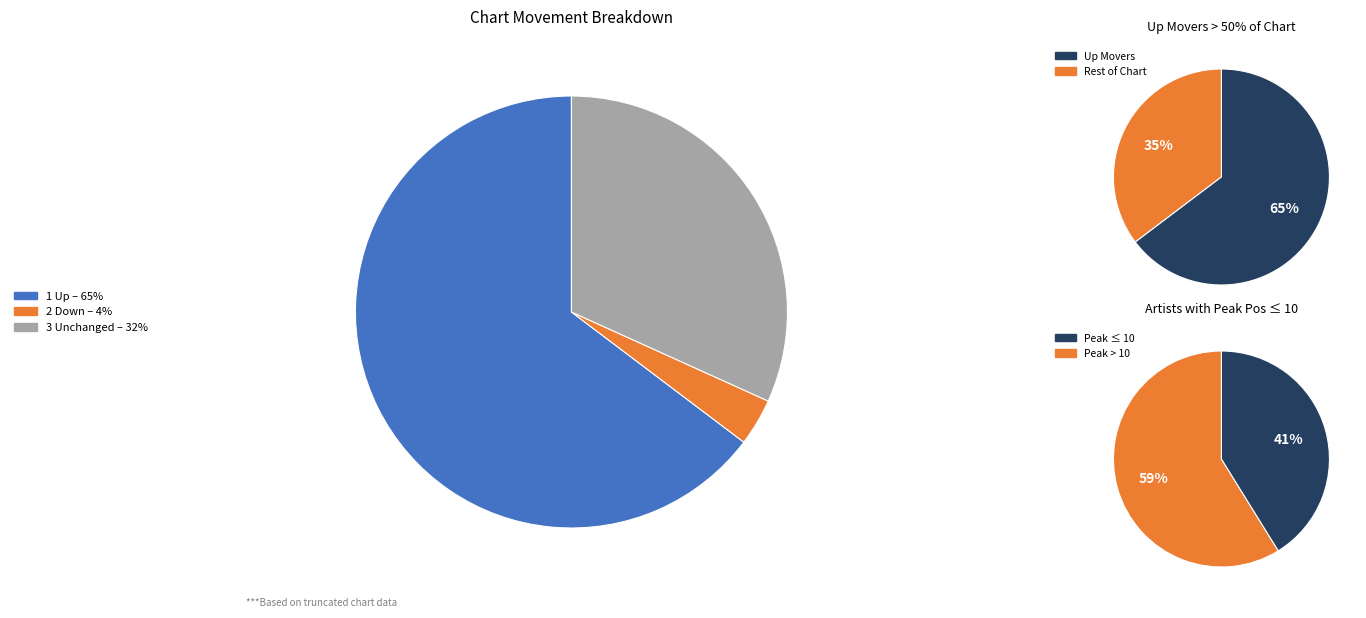

Is it true that down is 4% of the pie?

True